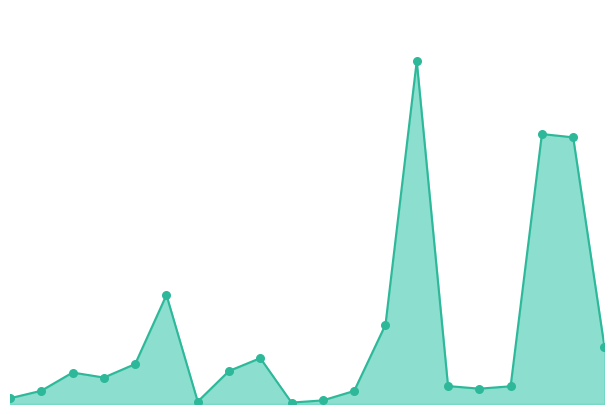

Is this an area chart (filled region under the line)?

Yes